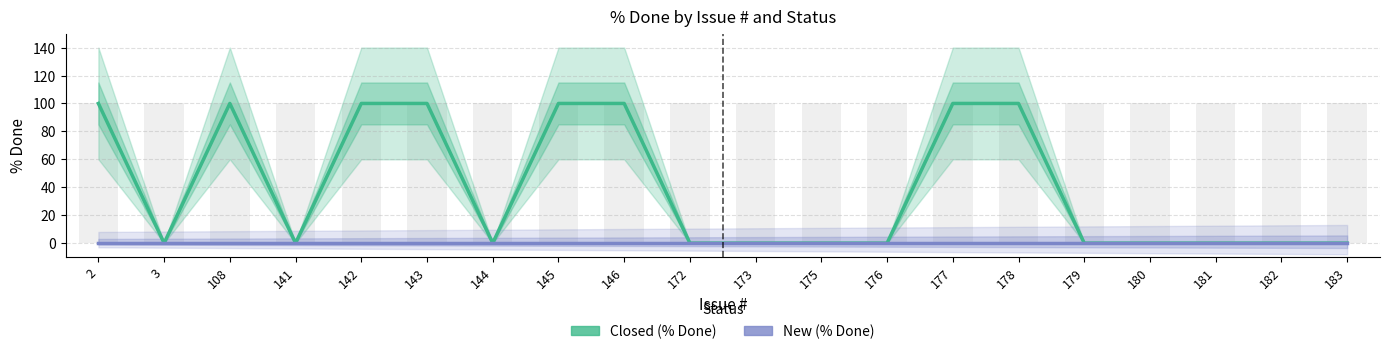

List the labels in order of New (% Done) value, largest first.

2, 3, 108, 141, 142, 143, 144, 145, 146, 172, 173, 175, 176, 177, 178, 179, 180, 181, 182, 183